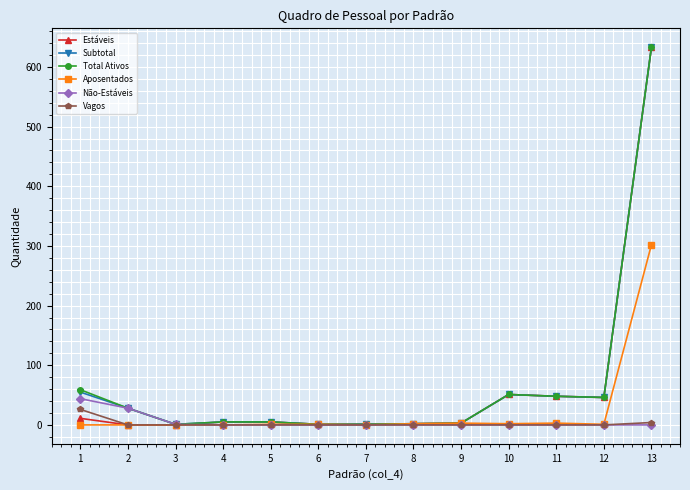

What is the maximum value for Vagos?

26